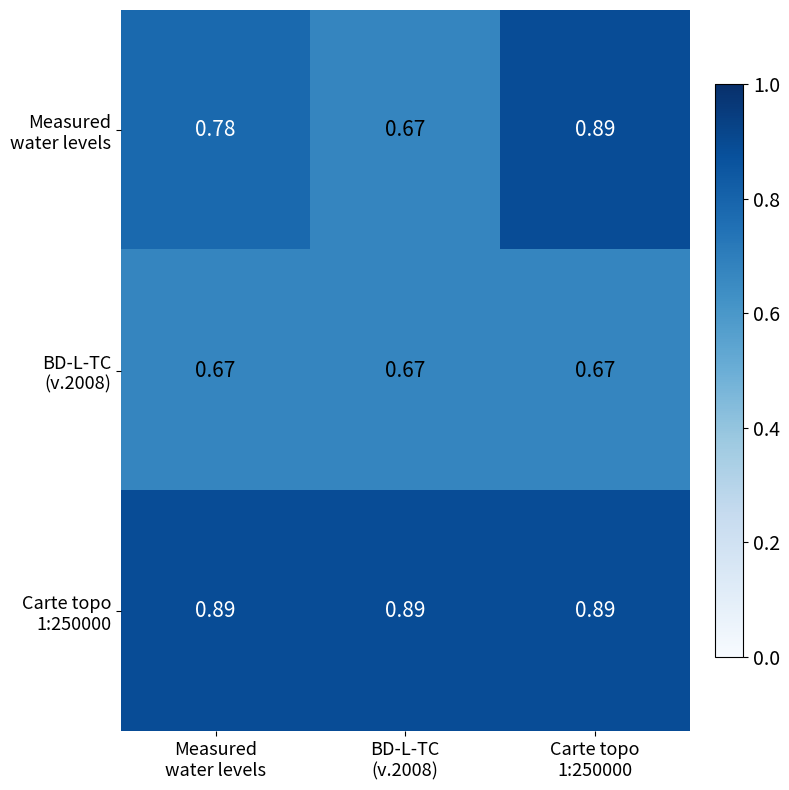

Count the number of data series in this chart.

3